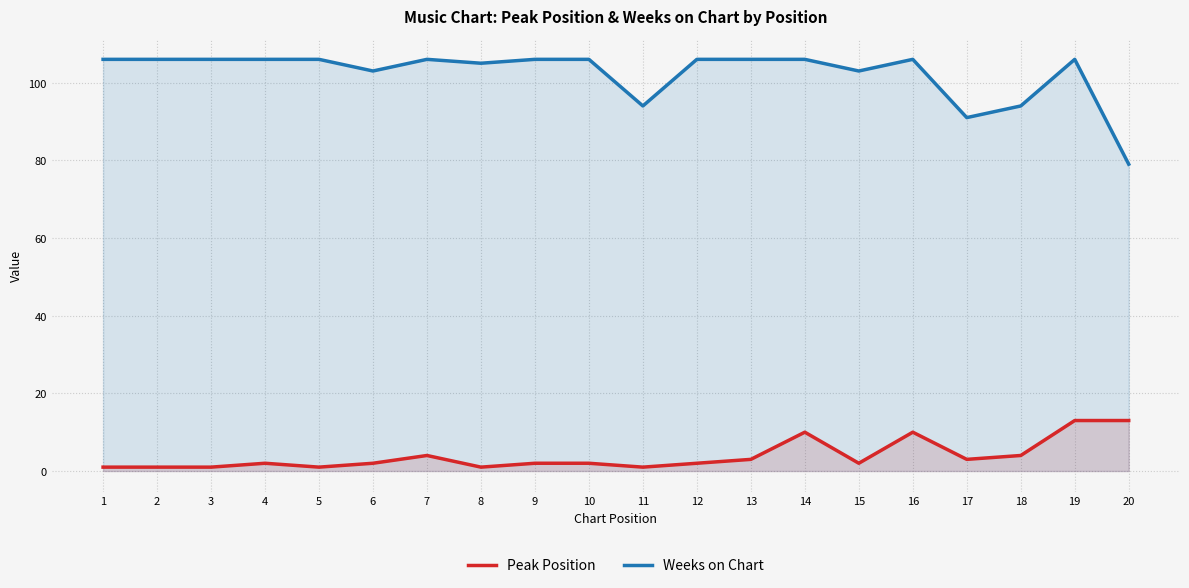

True or false: Weeks on Chart and Peak Position cross at least once.

False